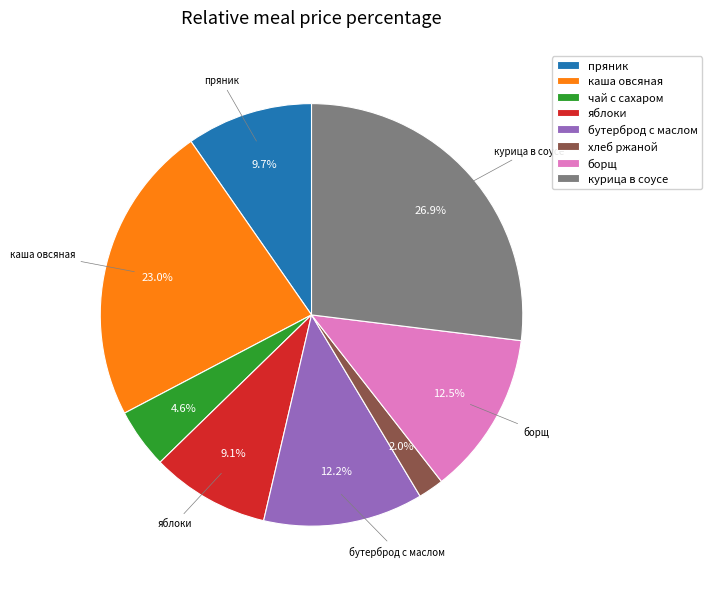

Between бутерброд с маслом and яблоки, which is larger?

бутерброд с маслом